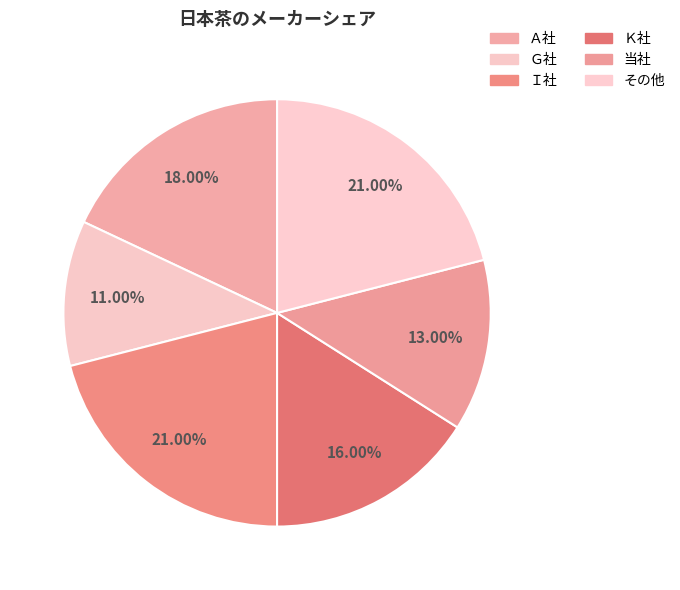

How many slices are in this pie chart?

6